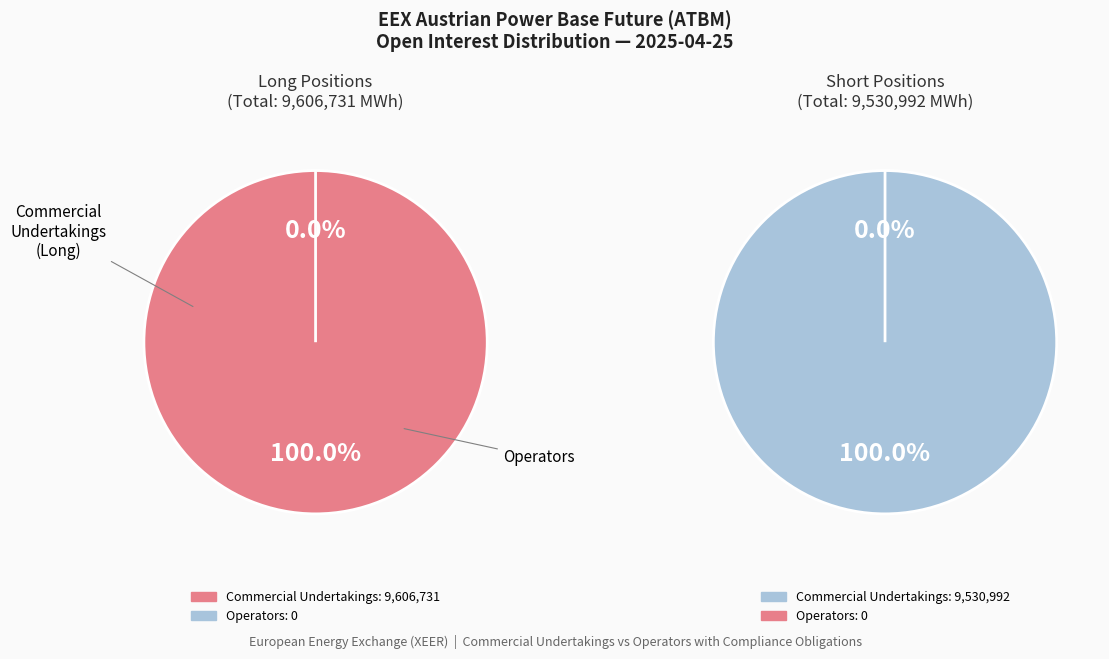

Rank the series by their maximum value, from highest to lowest.

Long, Short